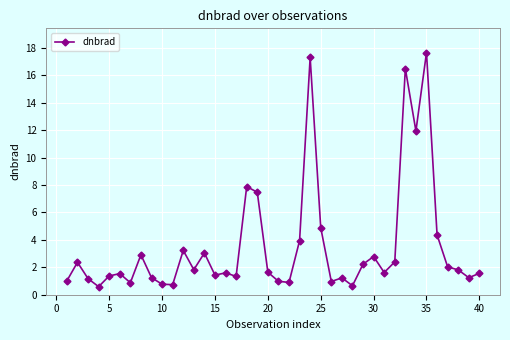

What is the sum of all values?

141.1